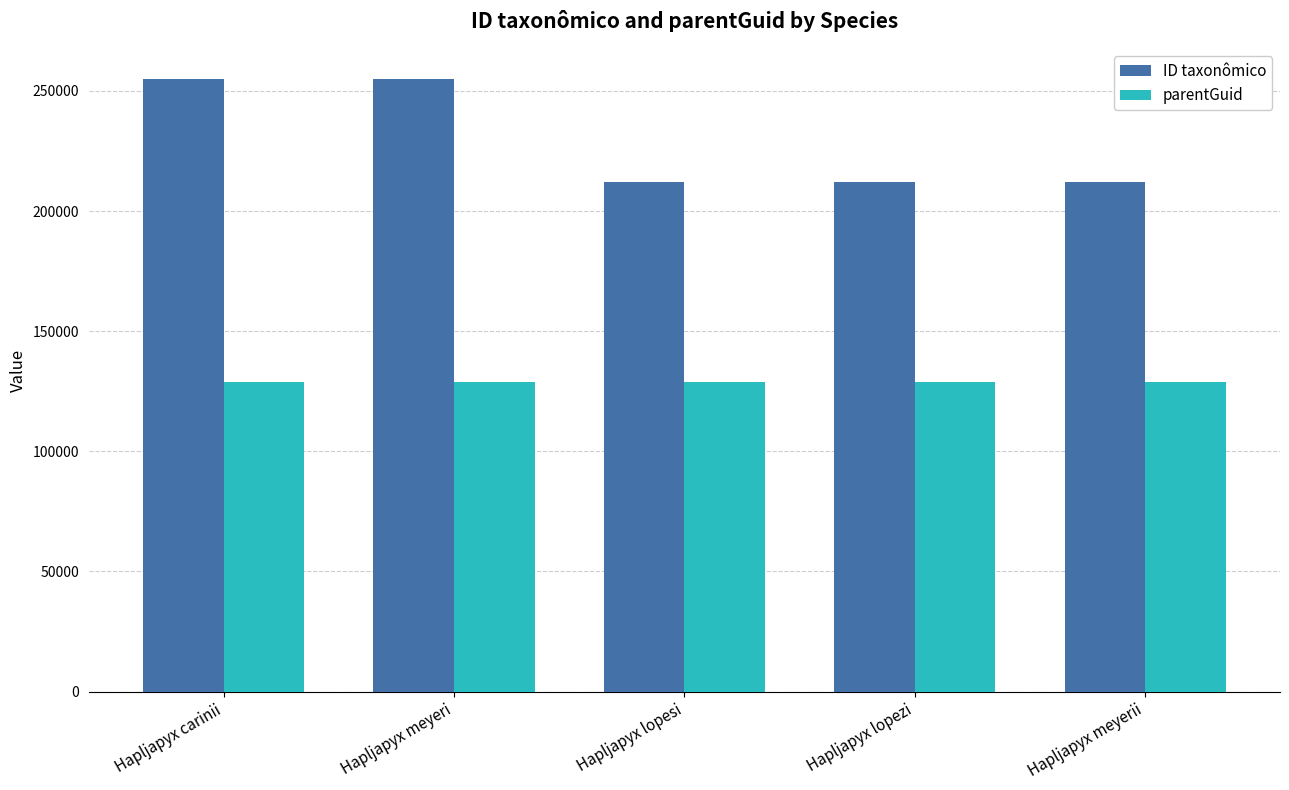

List the series in order of their overall mean, lowest first.

parentGuid, ID taxonômico